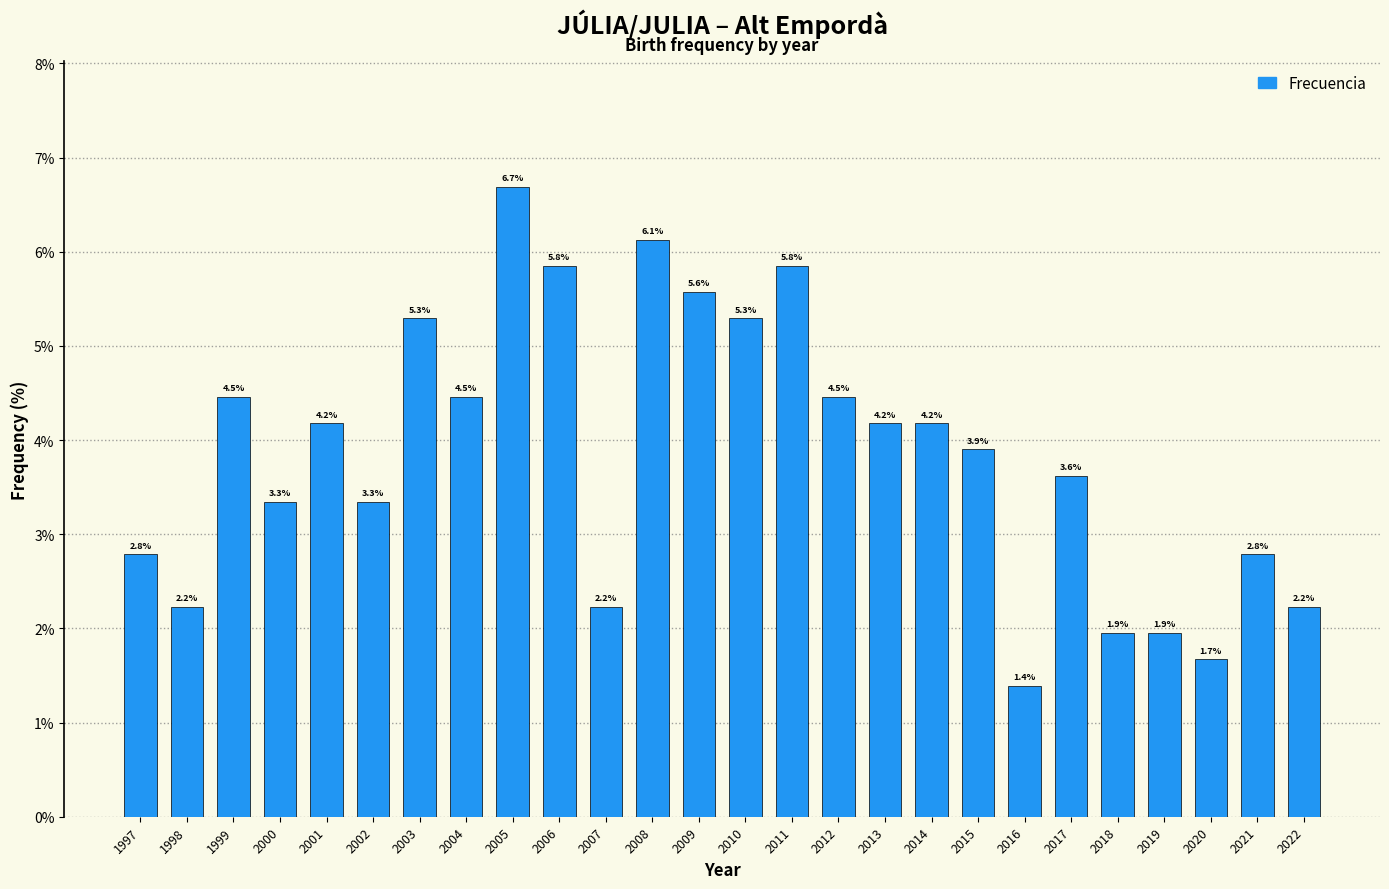

Reading left to right, list all the values displayed in this chart.

1997=2.8	1998=2.2	1999=4.5	2000=3.3	2001=4.2	2002=3.3	2003=5.3	2004=4.5	2005=6.7	2006=5.8	2007=2.2	2008=6.1	2009=5.6	2010=5.3	2011=5.8	2012=4.5	2013=4.2	2014=4.2	2015=3.9	2016=1.4	2017=3.6	2018=1.9	2019=1.9	2020=1.7	2021=2.8	2022=2.2